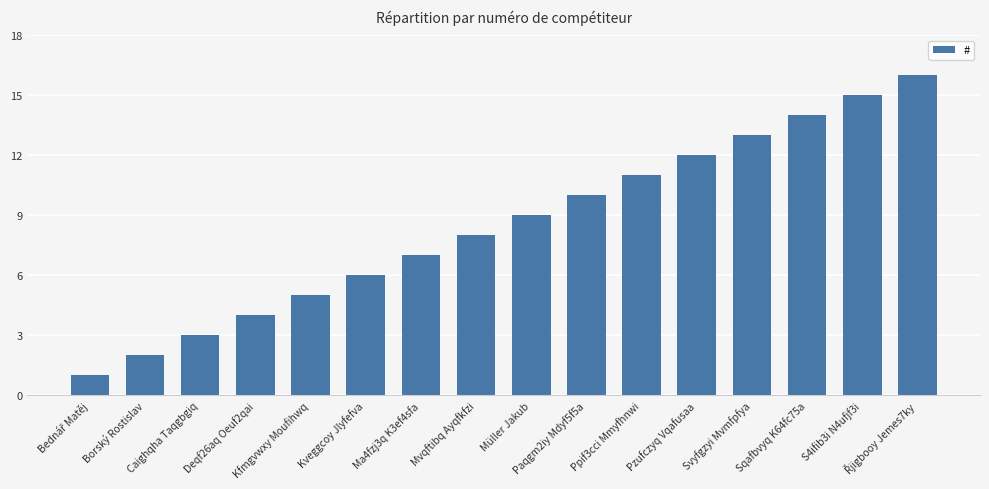

What is the difference between the maximum and second lowest values?

14